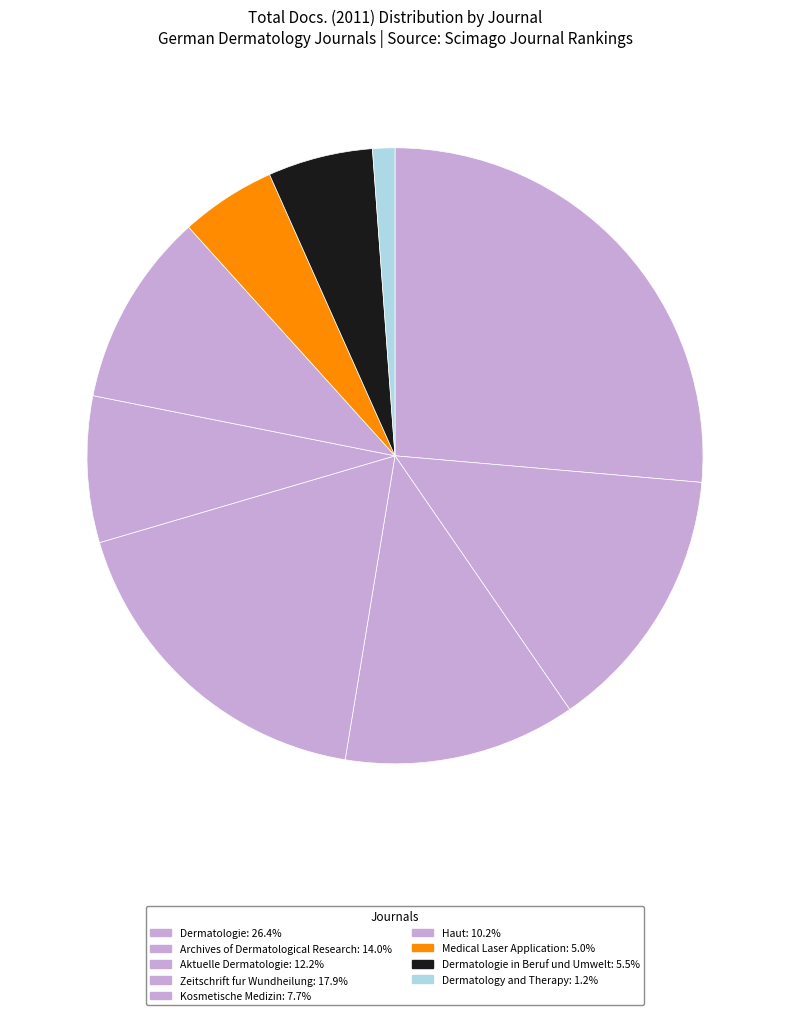

How many segments does this pie chart have?

9